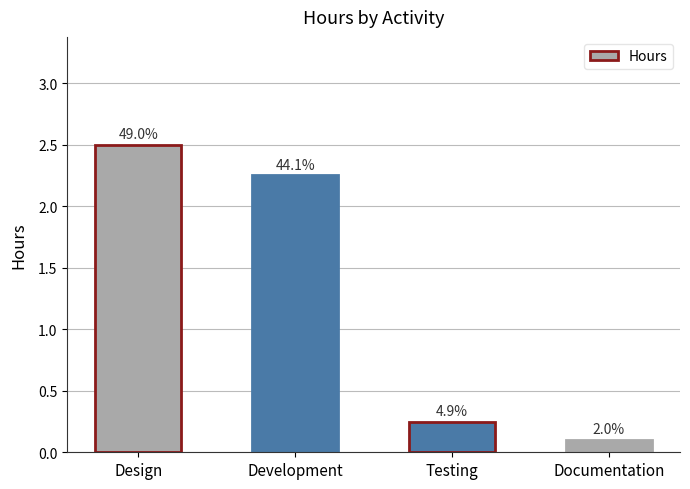

How many bars are there in total?

4